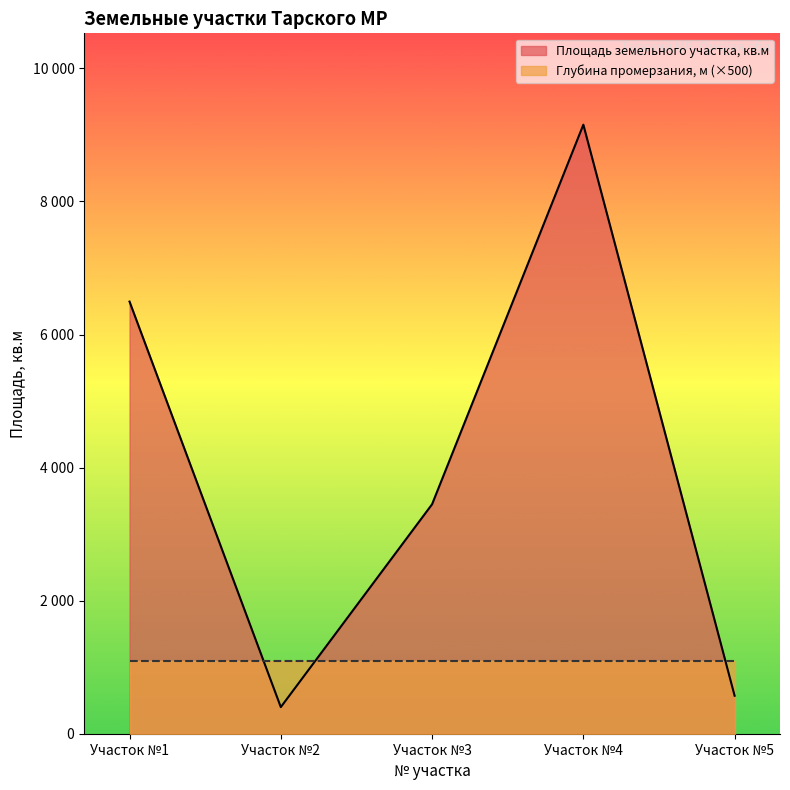

Which category has the highest value across all series?

Участок №4